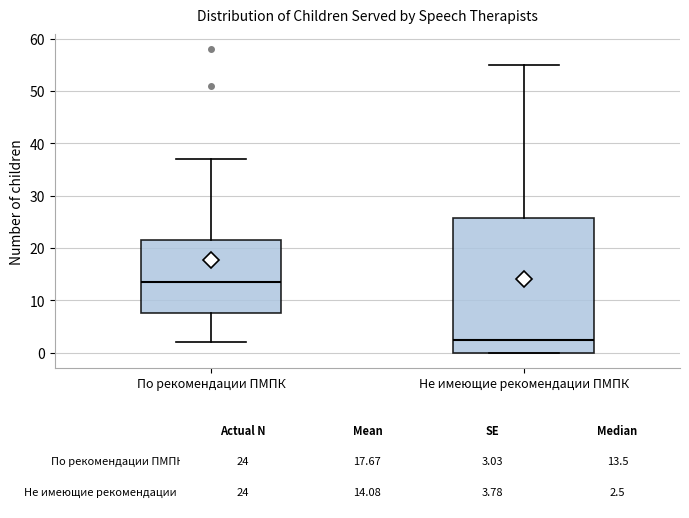

Comparing the boxes themselves (not the whiskers), which one is the tallest?

Не имеющие рекомендации ПМПК